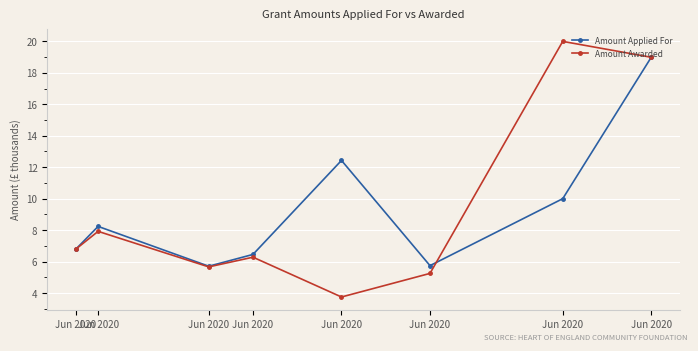

Rank the categories by Amount Applied For value from highest to lowest.

Jun 2020, Jun 2020, Jun 2020, Jun 2020, Jun 2020, Jun 2020, Jun 2020, Jun 2020